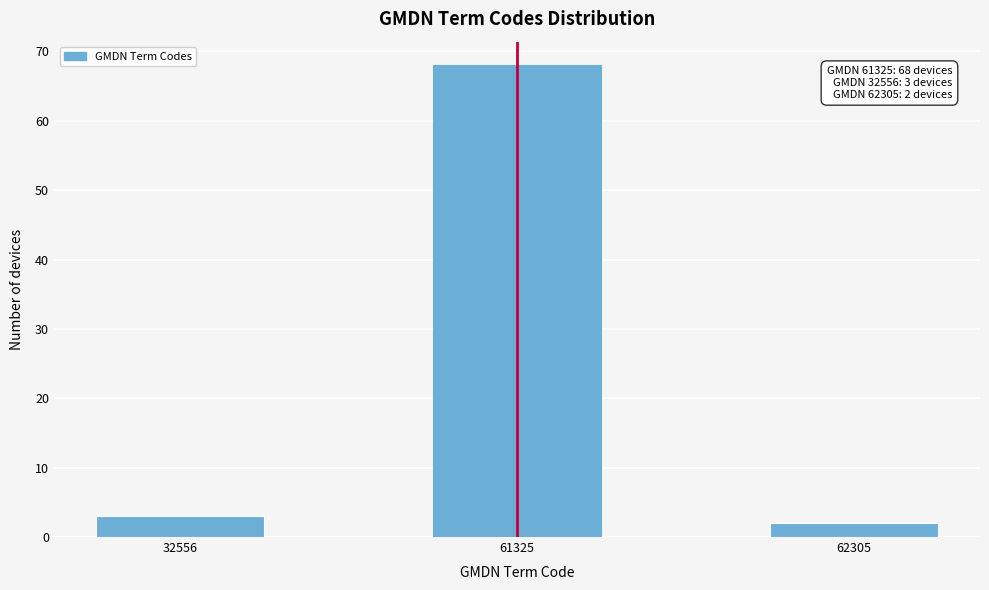

Reading right to left, extract all data points from this chart.

62305=2	61325=68	32556=3